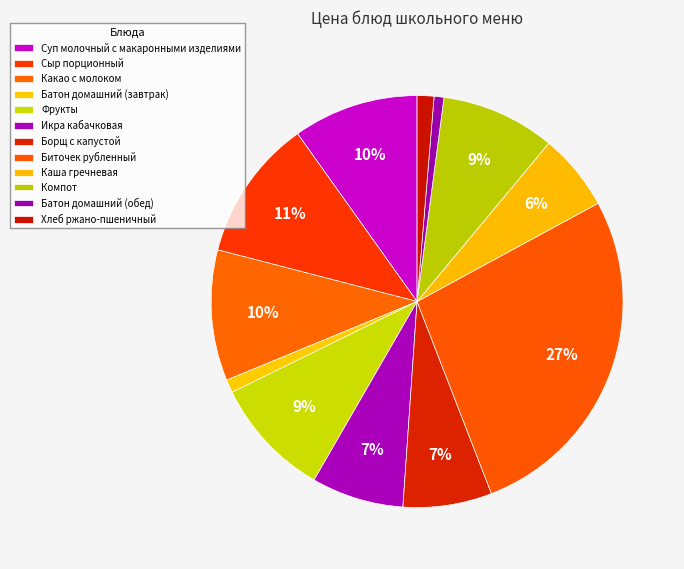

What is the change in value from Суп молочный с макаронными изделиями to Биточек рубленный?

+31.5